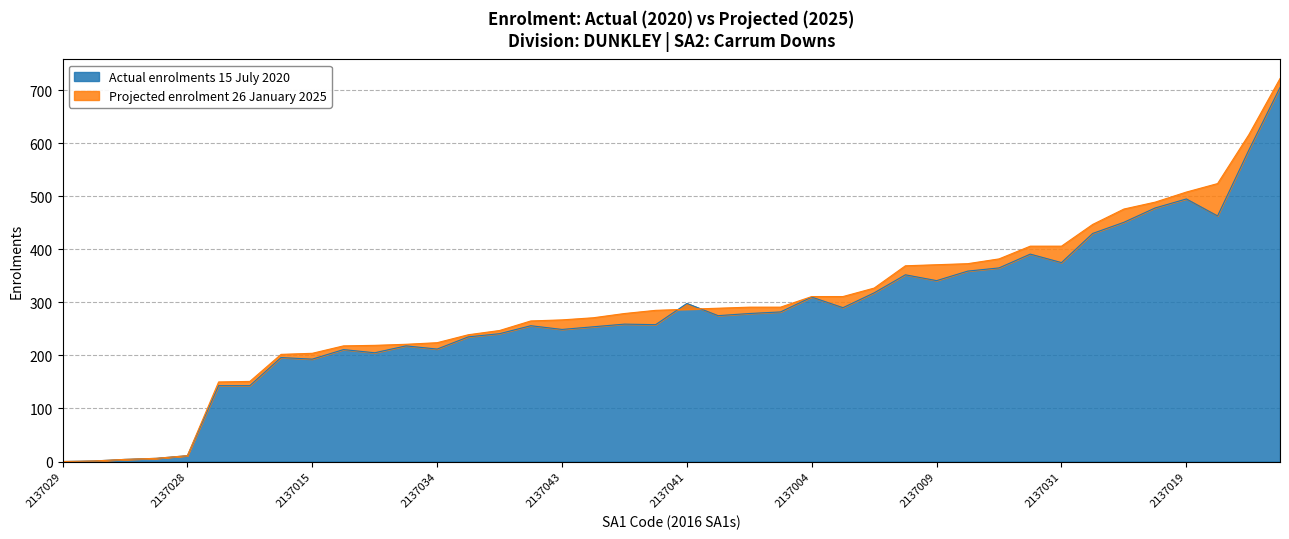

Which label corresponds to the smallest value in the chart?

2137029